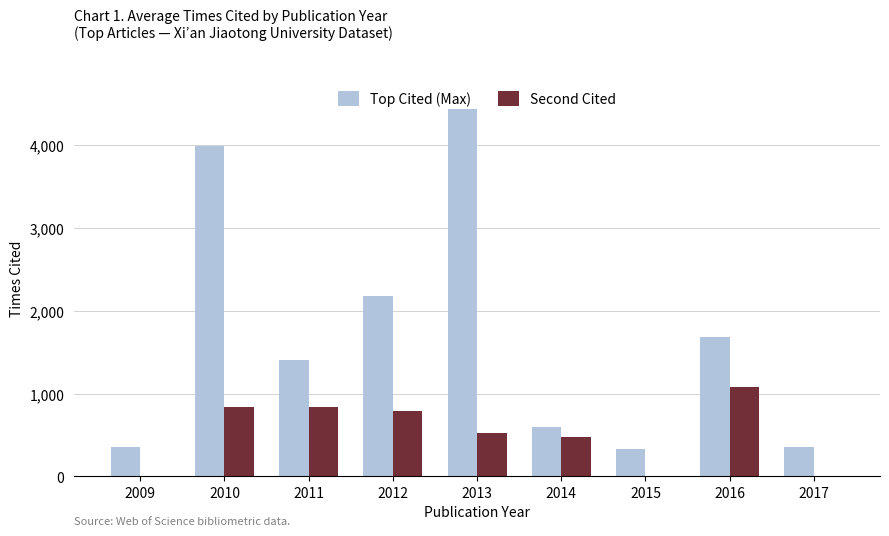

What is the sum of all Second Cited values?

4543